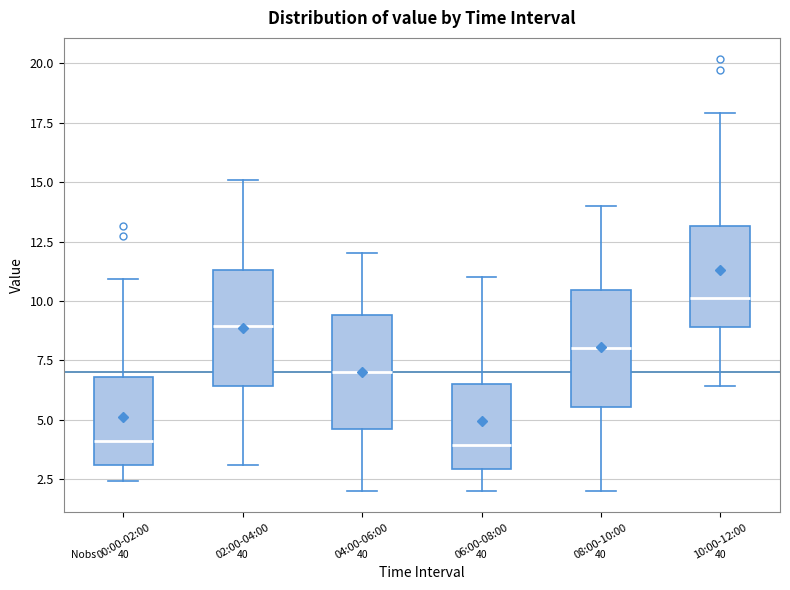

Which box has the highest median line?

10:00-12:00